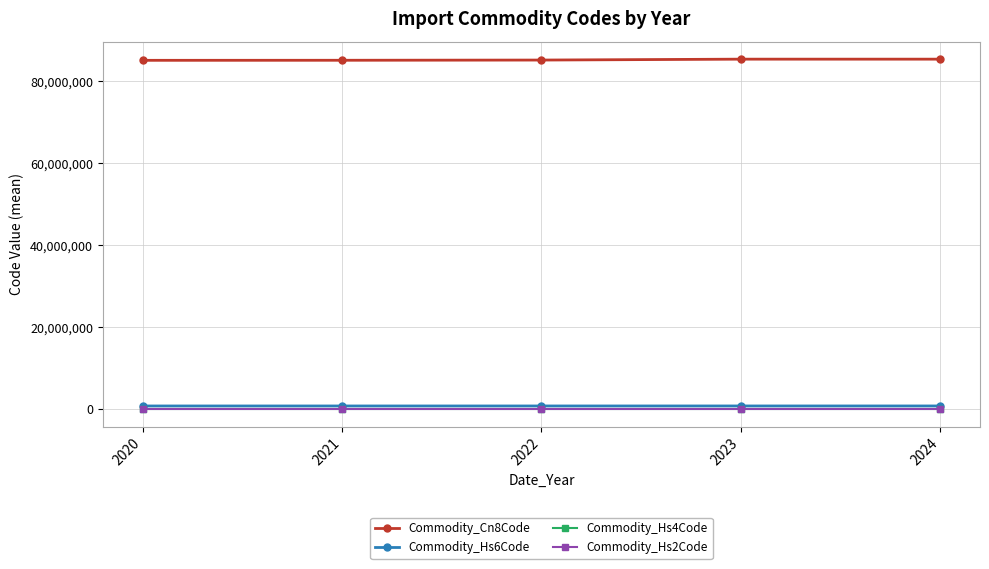

The value of Commodity_Cn8Code at 2023 is 85366670.0. True or false?

True